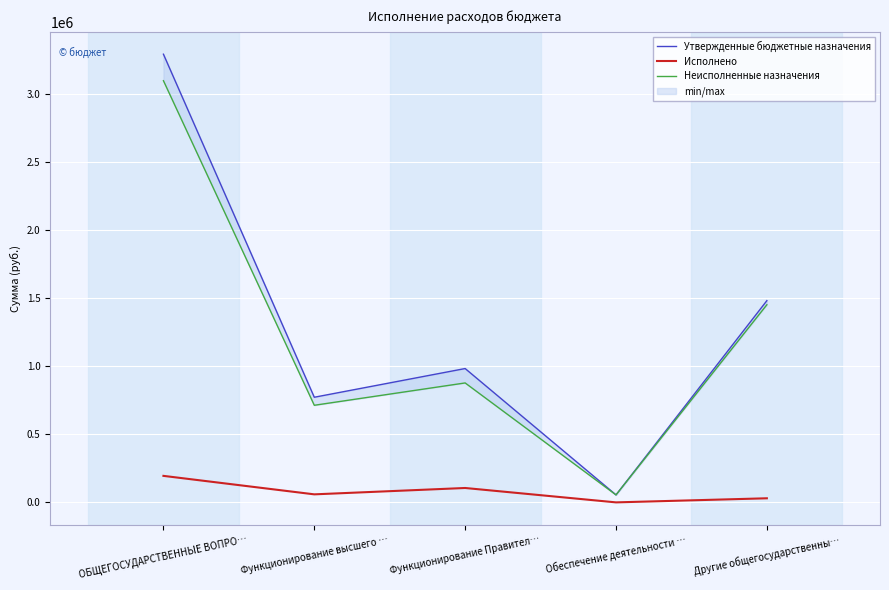

Which series has the largest total across all categories?

Утвержденные бюджетные назначения